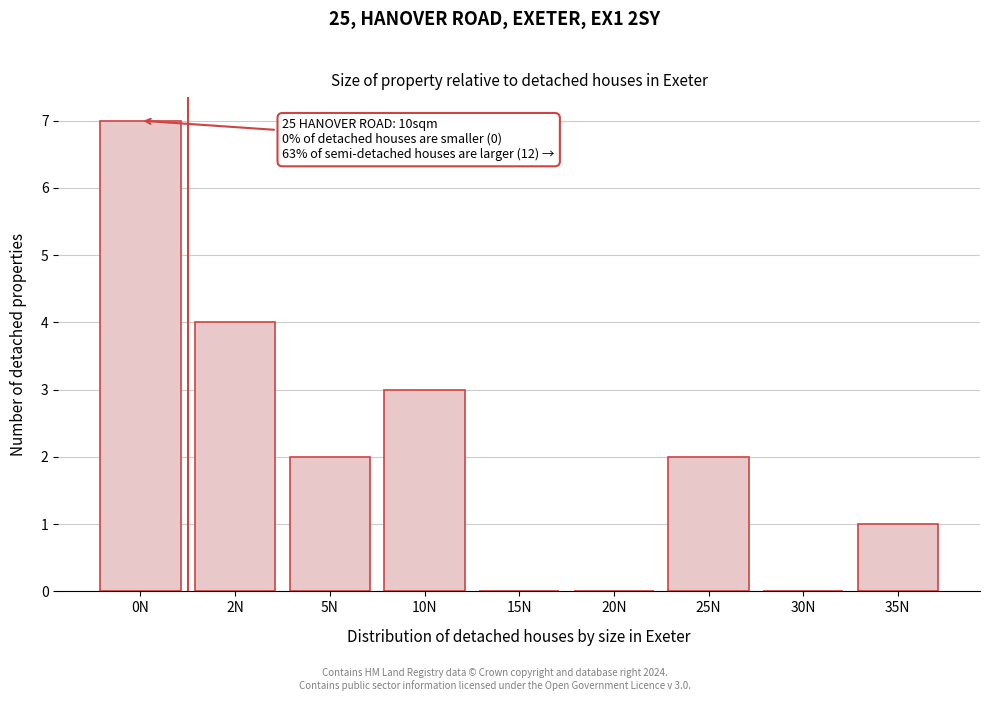

Reading right to left, transcribe all the data shown in this chart.

35N=1	30N=0	25N=2	20N=0	15N=0	10N=3	5N=2	2N=4	0N=7